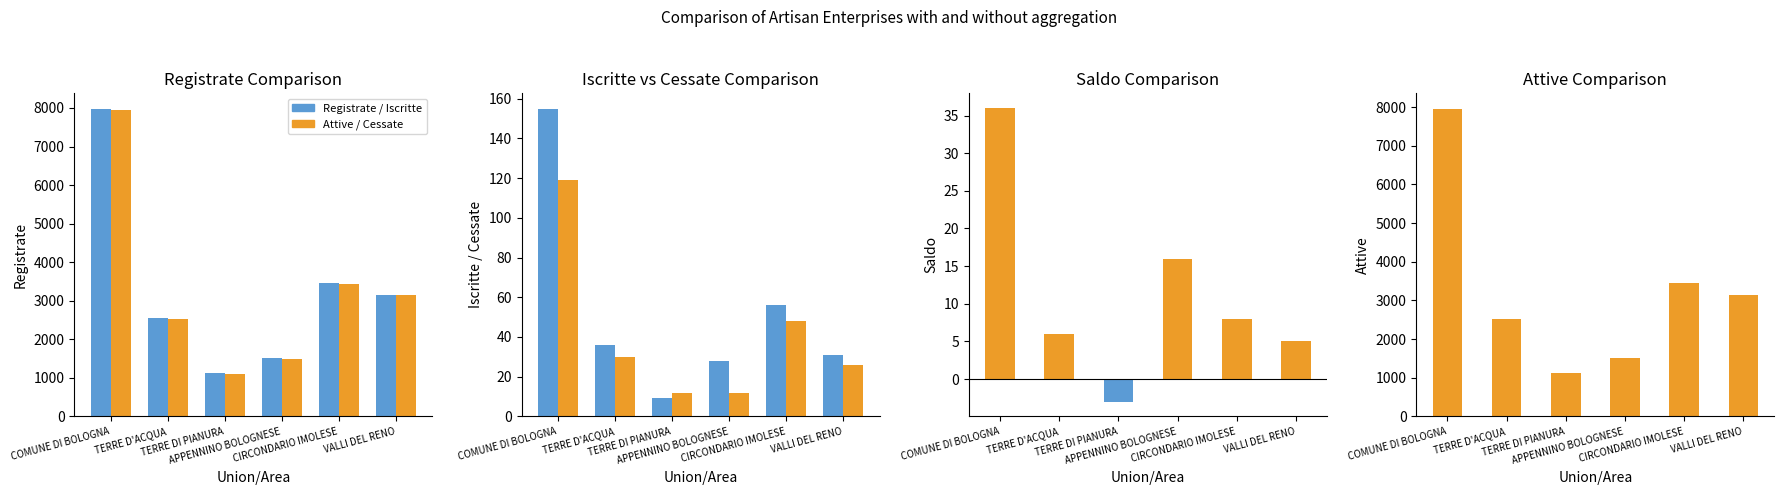

What is the sum of all Attive values?

19668